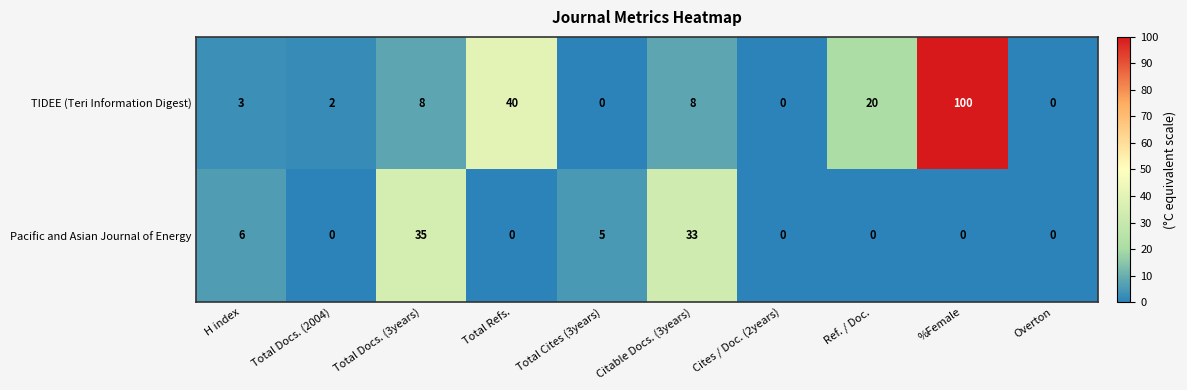

The Pacific and Asian Journal of Energy series shows 0 at Overton. True or false?

True